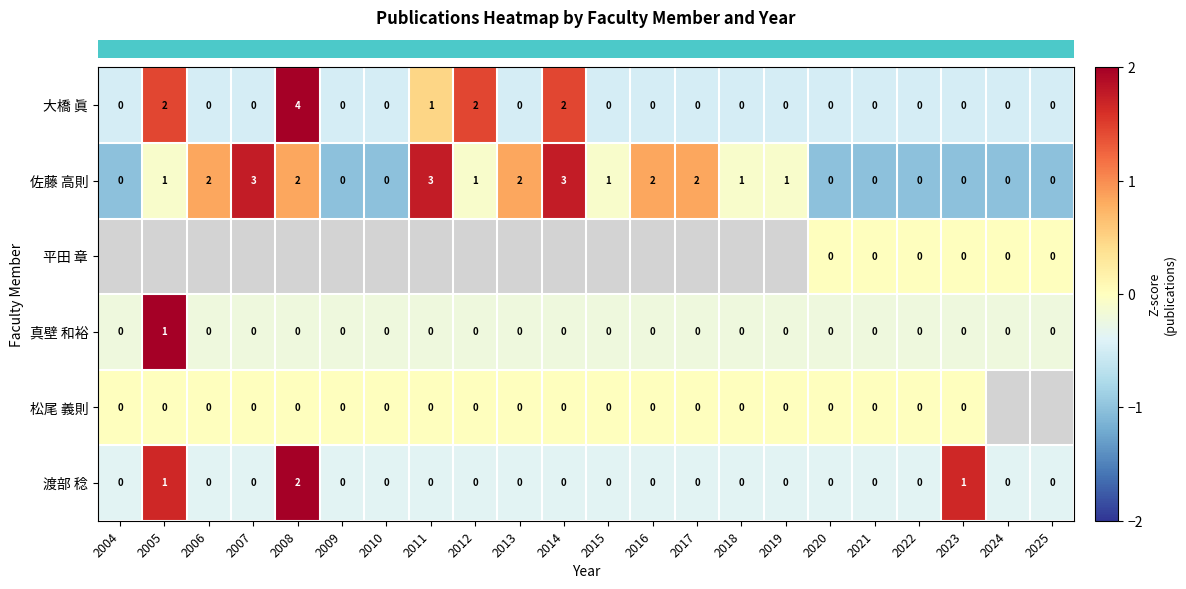

Count the number of data series in this chart.

6